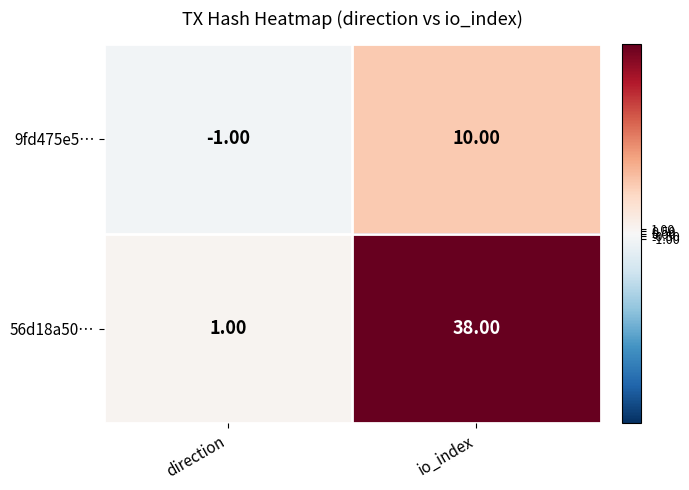

At which category is the sum across all series the highest?

io_index